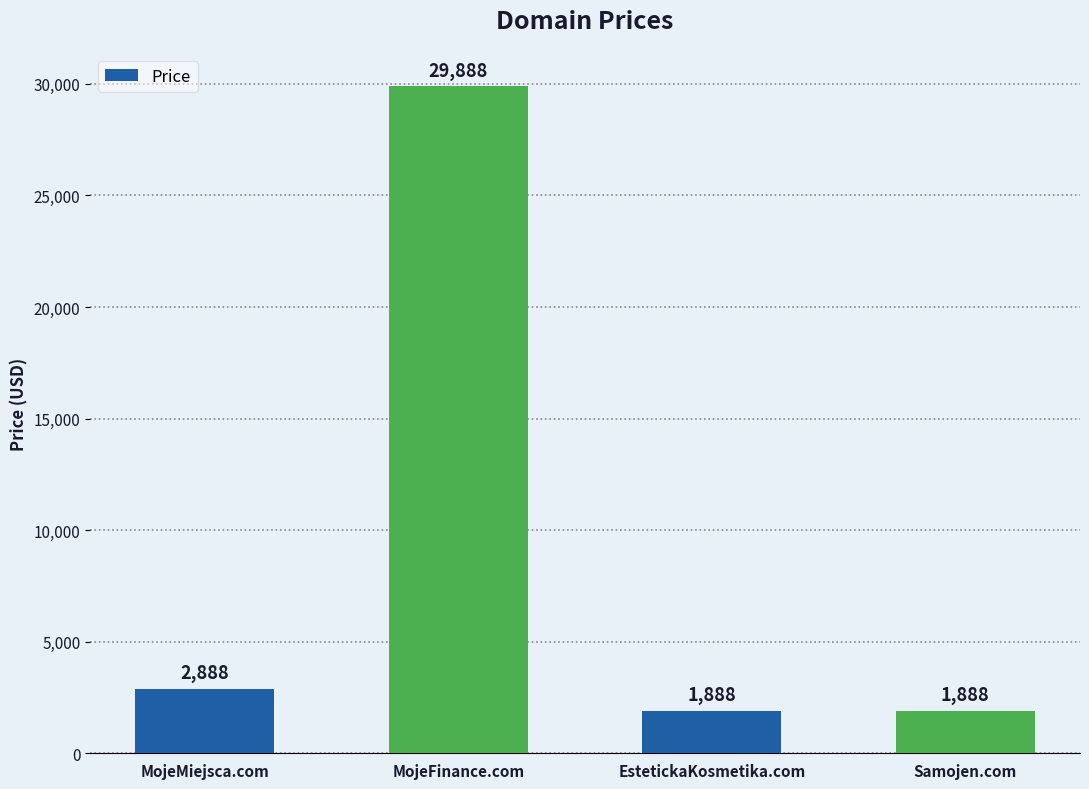

Reading left to right, list all the values displayed in this chart.

2888	29888	1888	1888